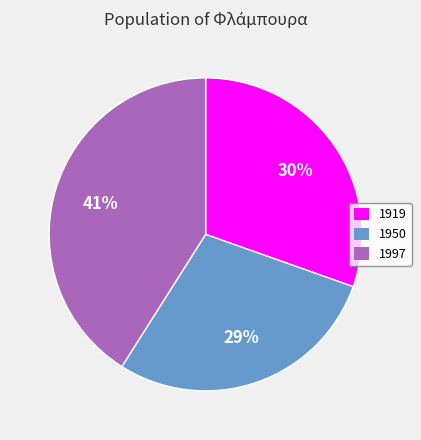

To the nearest percent, what portion does 1997 represent?

41%